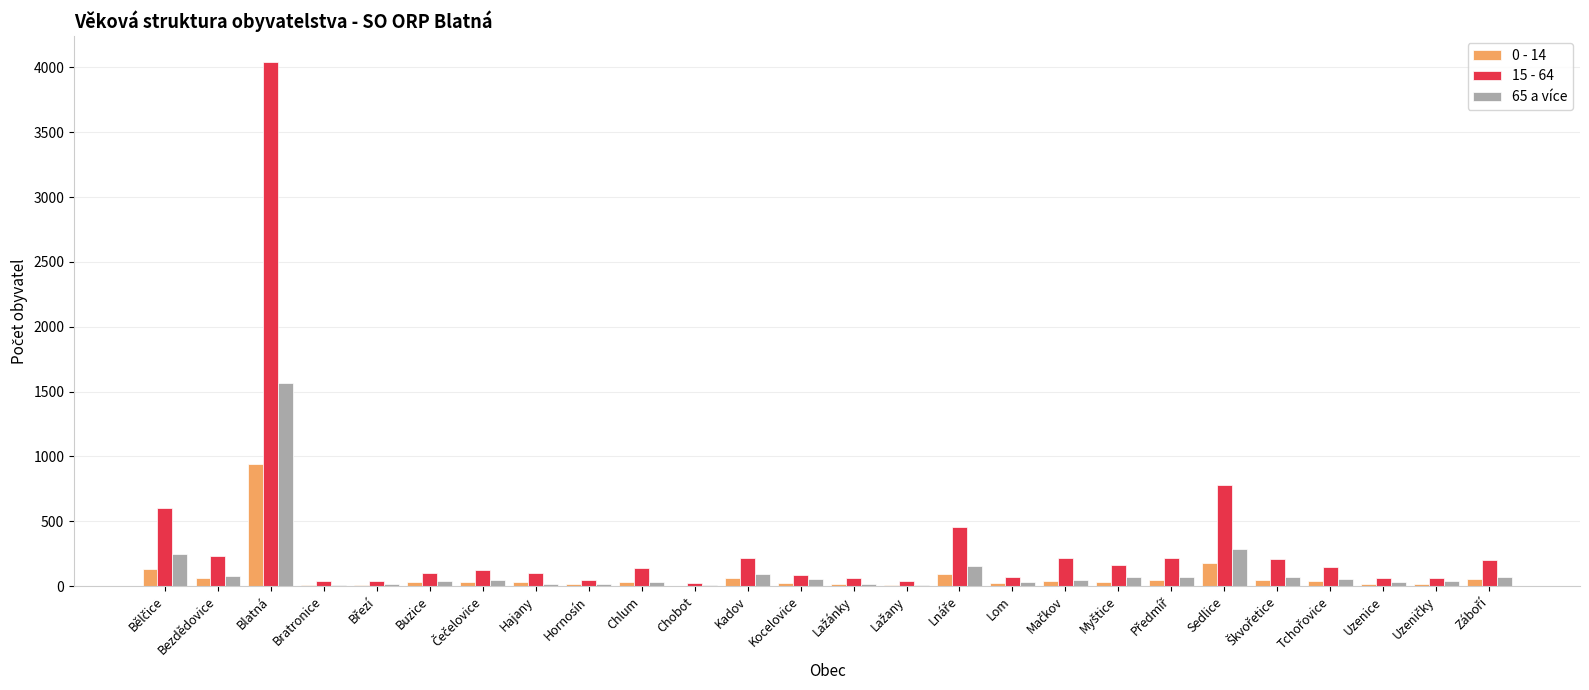

How many groups of bars are there?

26